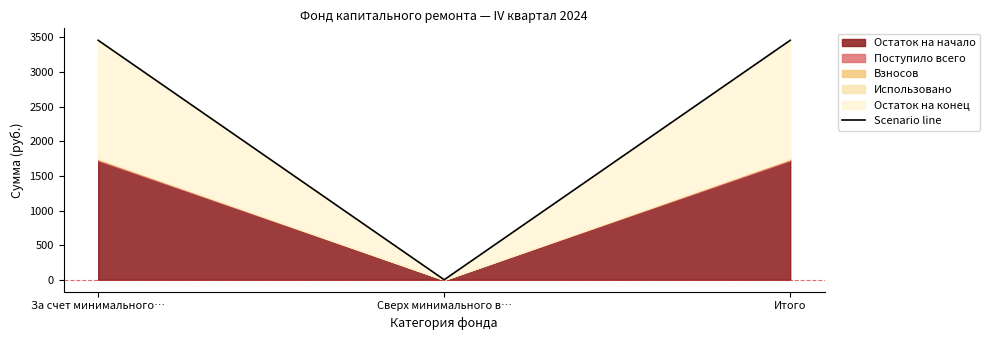

What is the difference between the values at За счет минимального… and Сверх минимального в…?

3458.6